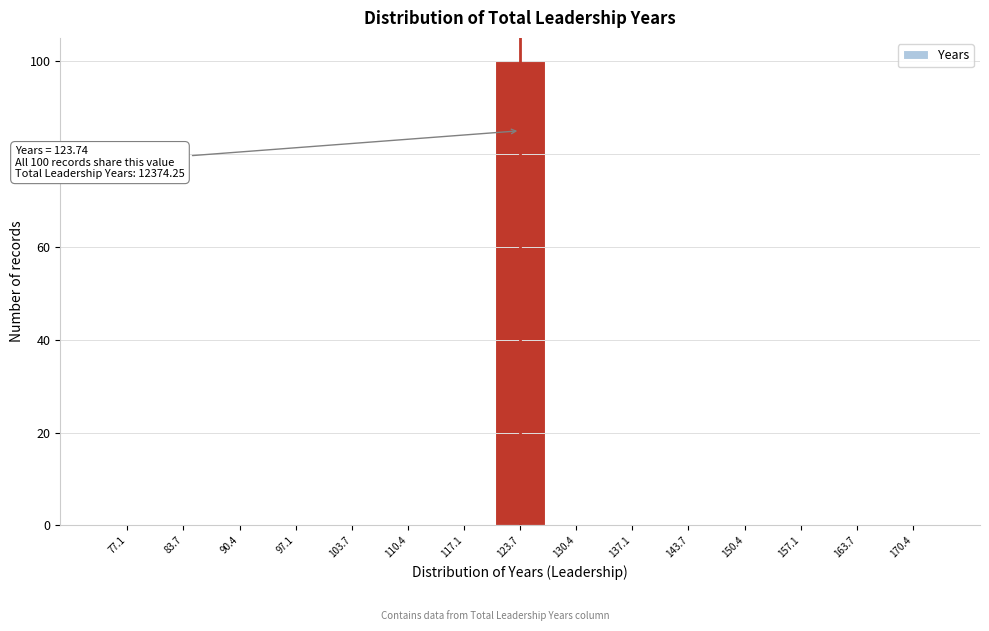

Which range on the x-axis has the tallest bar?

120 to 127